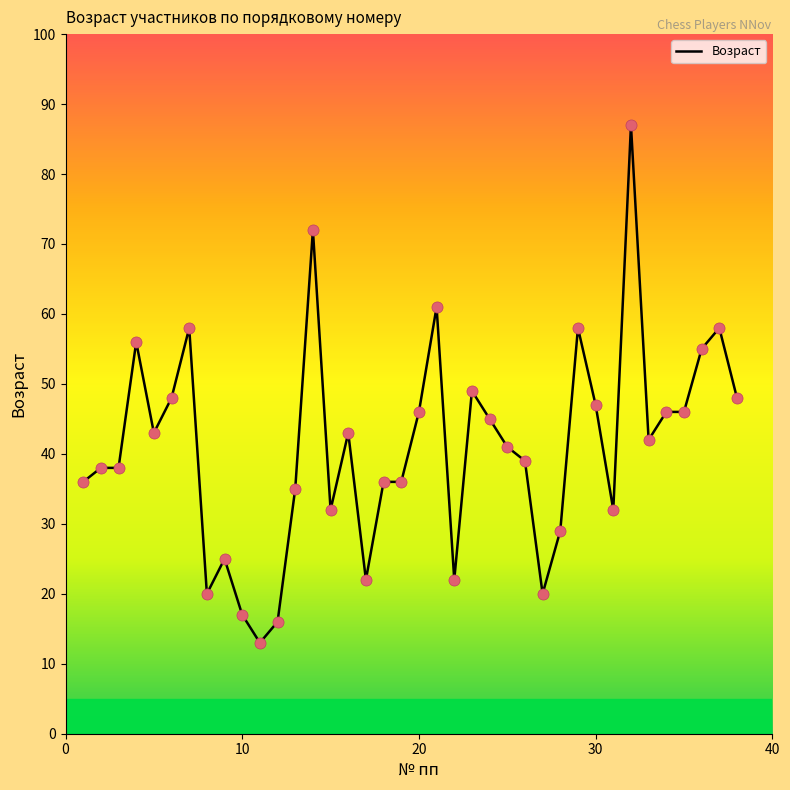

What is the difference between the maximum and minimum values?

74